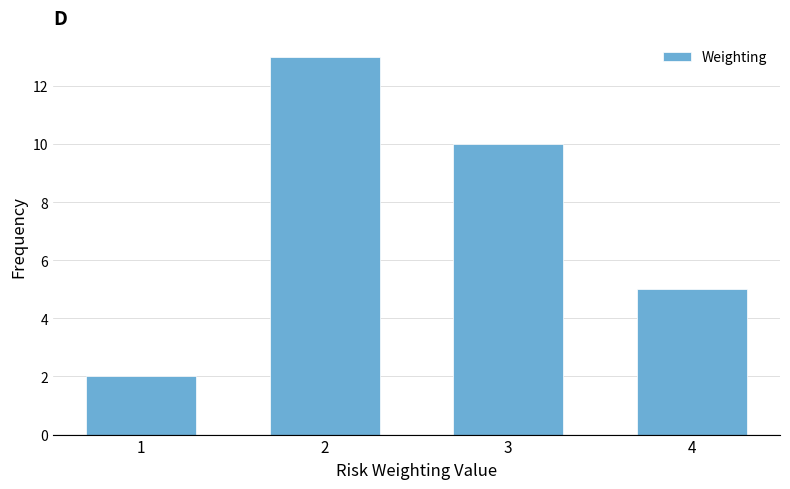

Reading right to left, transcribe all the data shown in this chart.

5	10	13	2